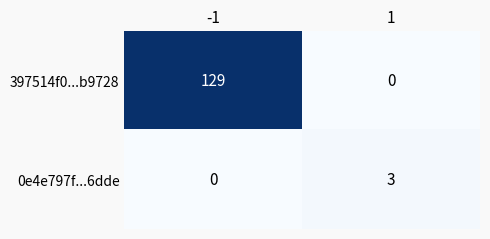

Reading left to right, list all the values displayed in this chart.

397514f0...b9728: 129	0
0e4e797f...6dde: 0	3